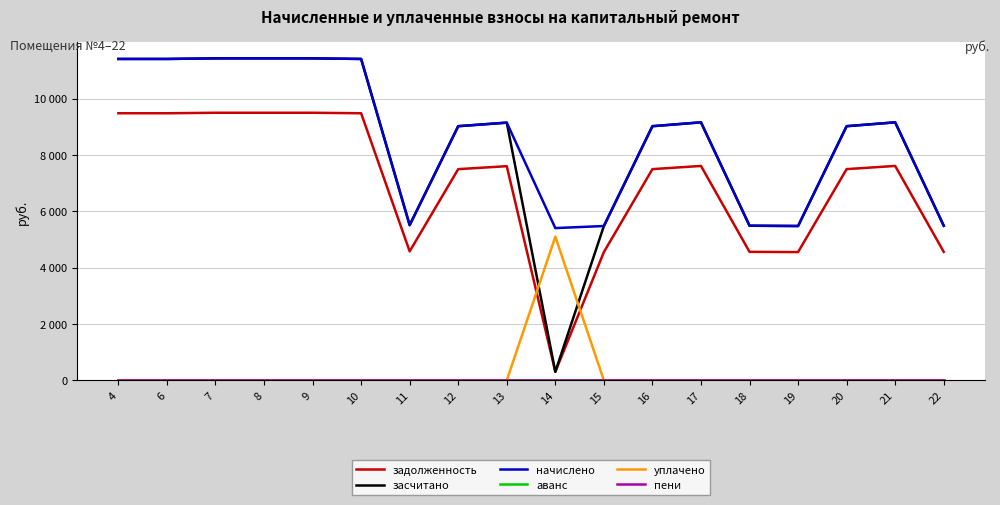

Which category has the lowest value across all series?

4